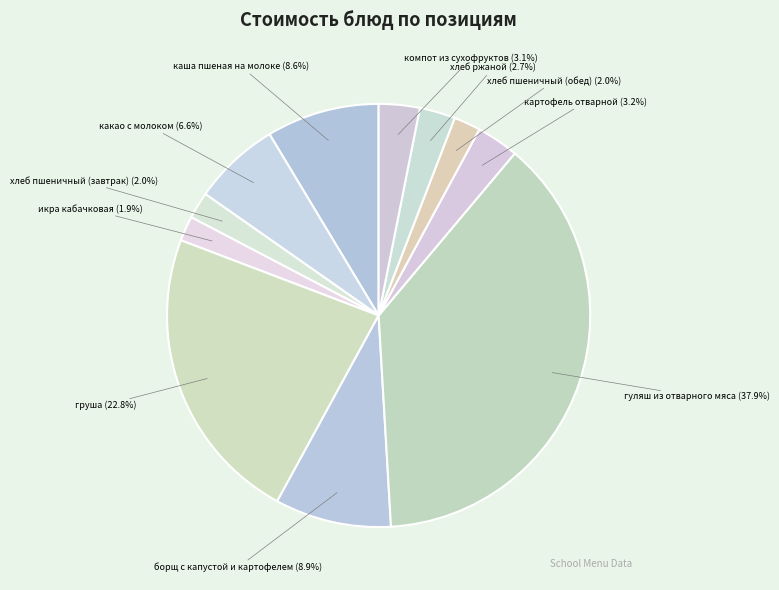

Which category has the biggest portion of the pie?

гуляш из отварного мяса